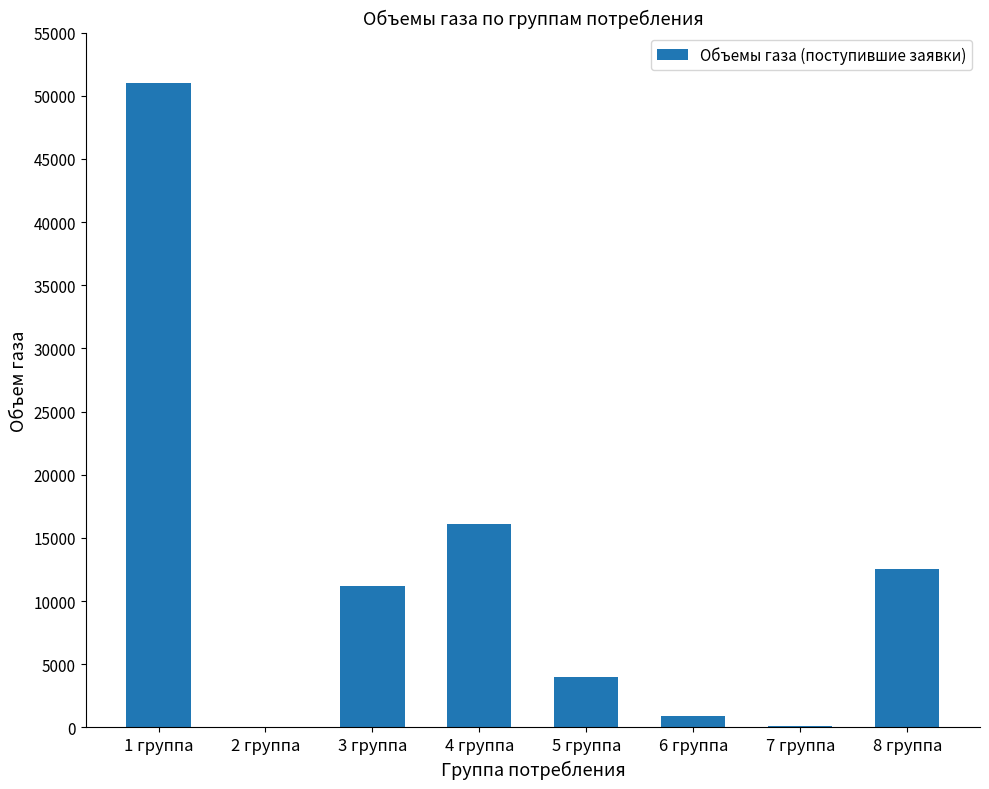

Are the bars grouped side by side (vs. stacked)?

No